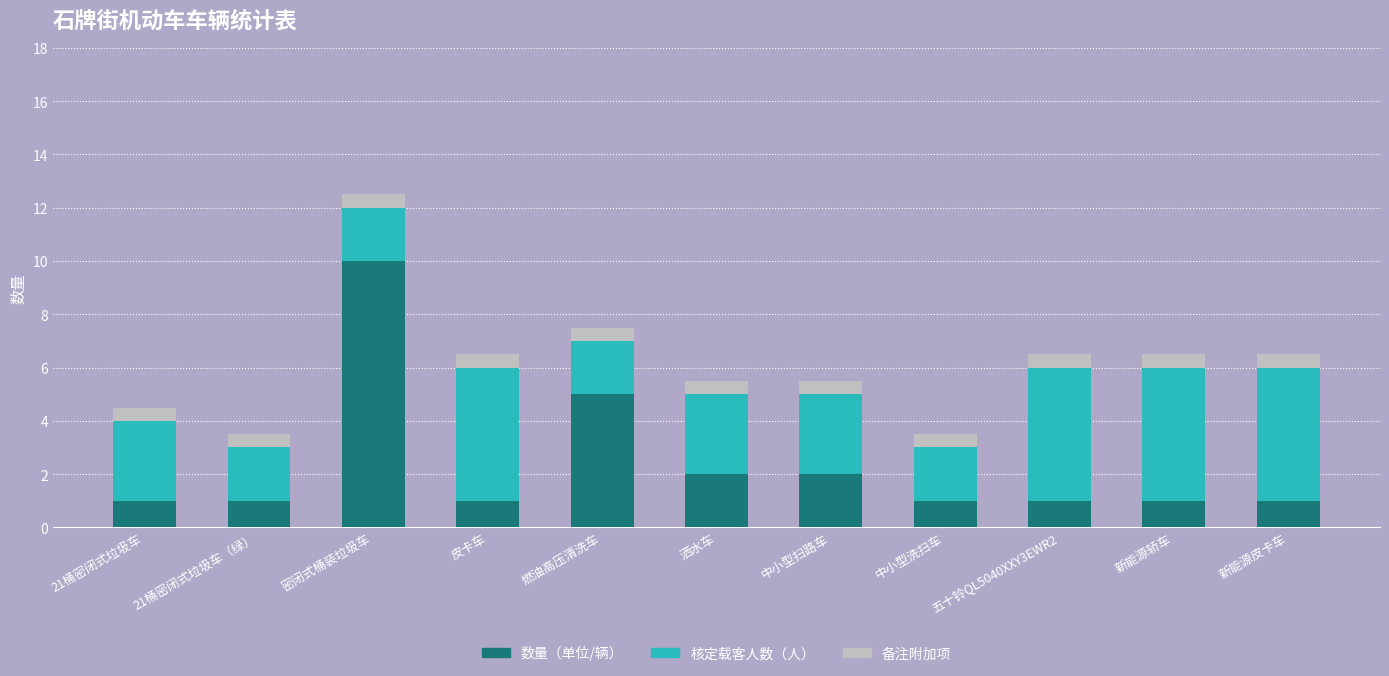

What is the difference between the second highest and minimum values in the 数量（单位/辆） series?

4.0